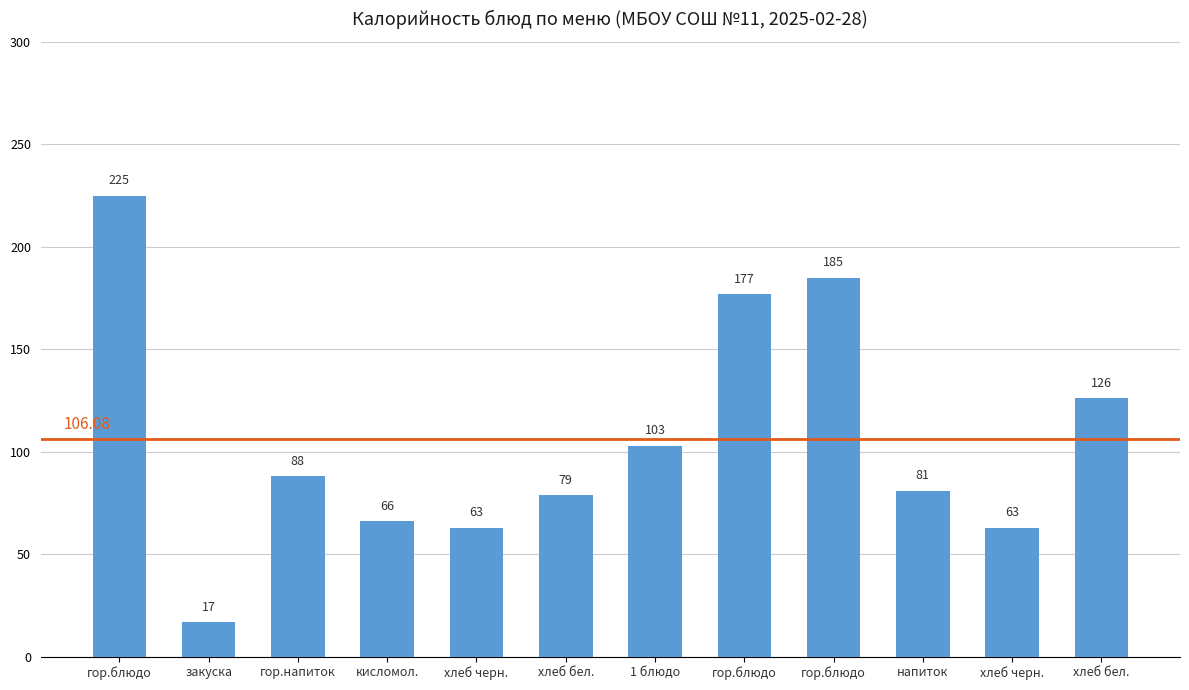

What is the maximum value shown in the chart?

225